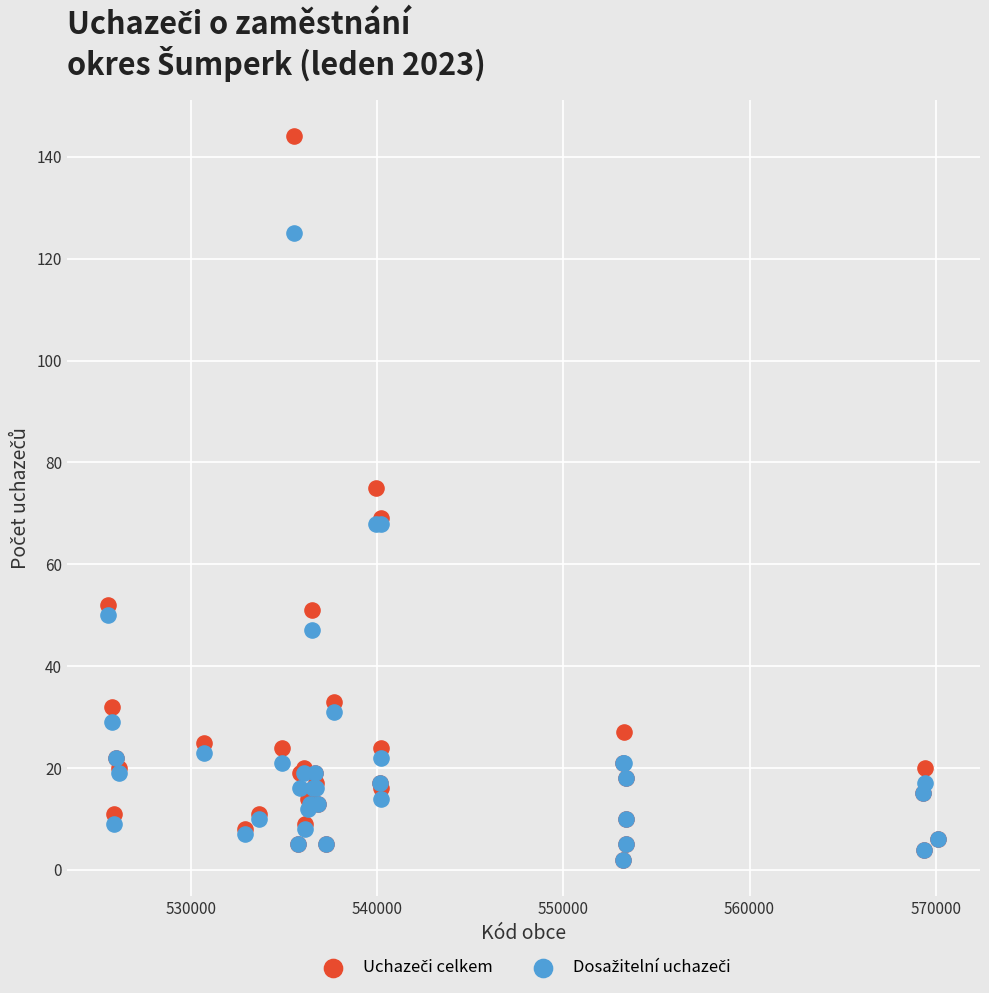

Across all series, what Y value is closest to 73?

75